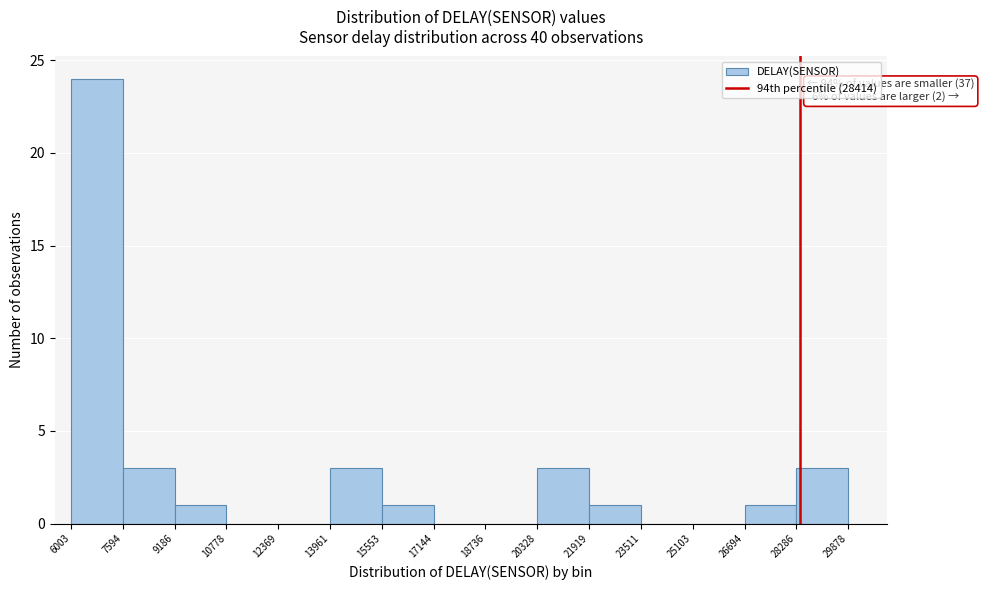

Which range on the x-axis has the tallest bar?

6003 to 7594